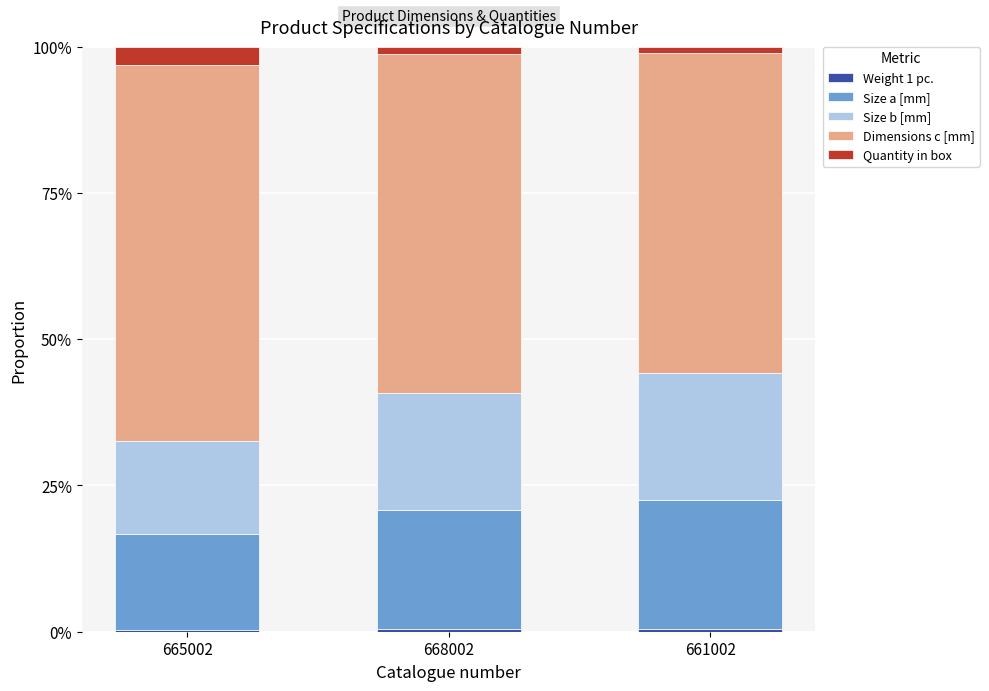

Rank the categories by Dimensions c [mm] value from highest to lowest.

665002, 668002, 661002